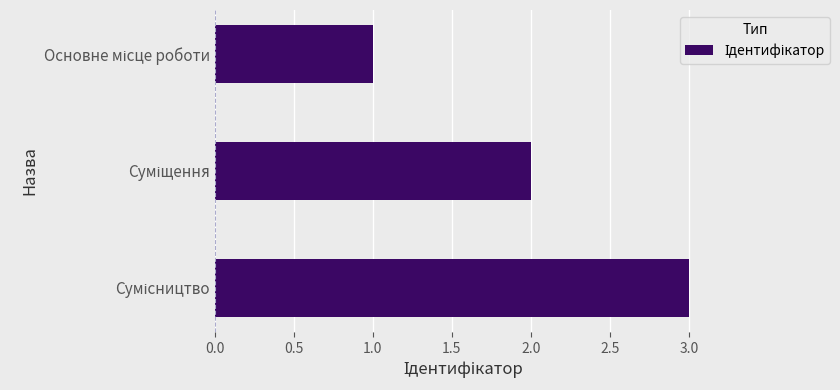

How many distinct data groups are displayed?

1